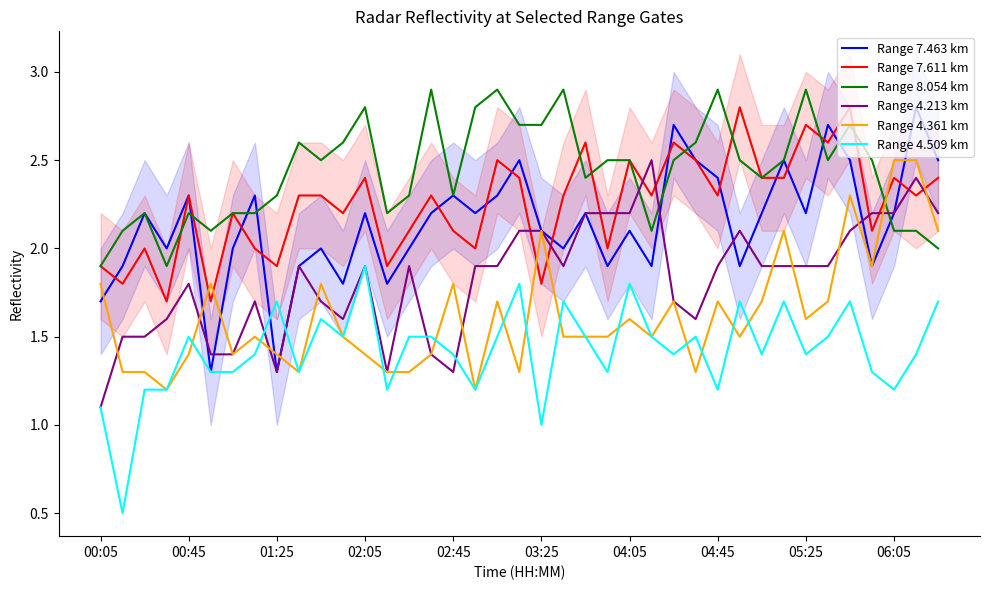

Does the chart have visible grid lines?

No